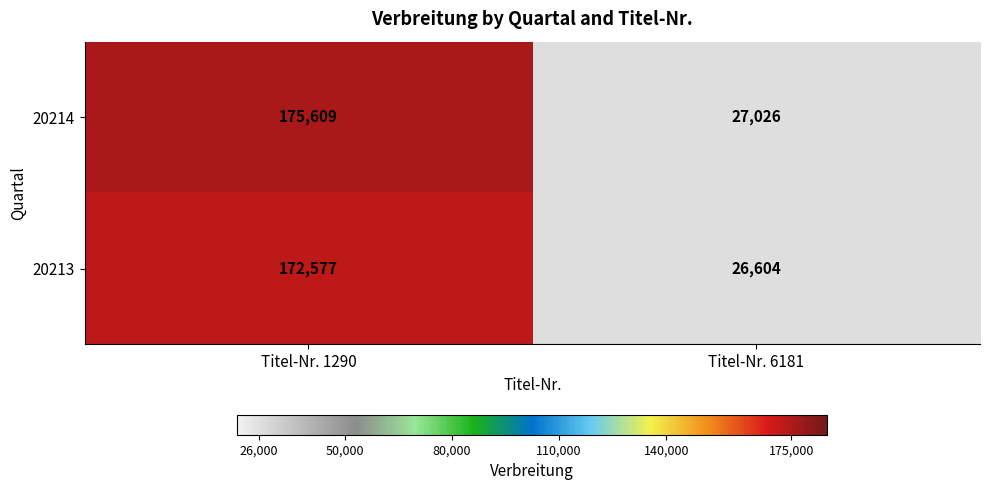

What is the approximate value of 20214 at Titel-Nr. 6181, to the nearest 10?

27030